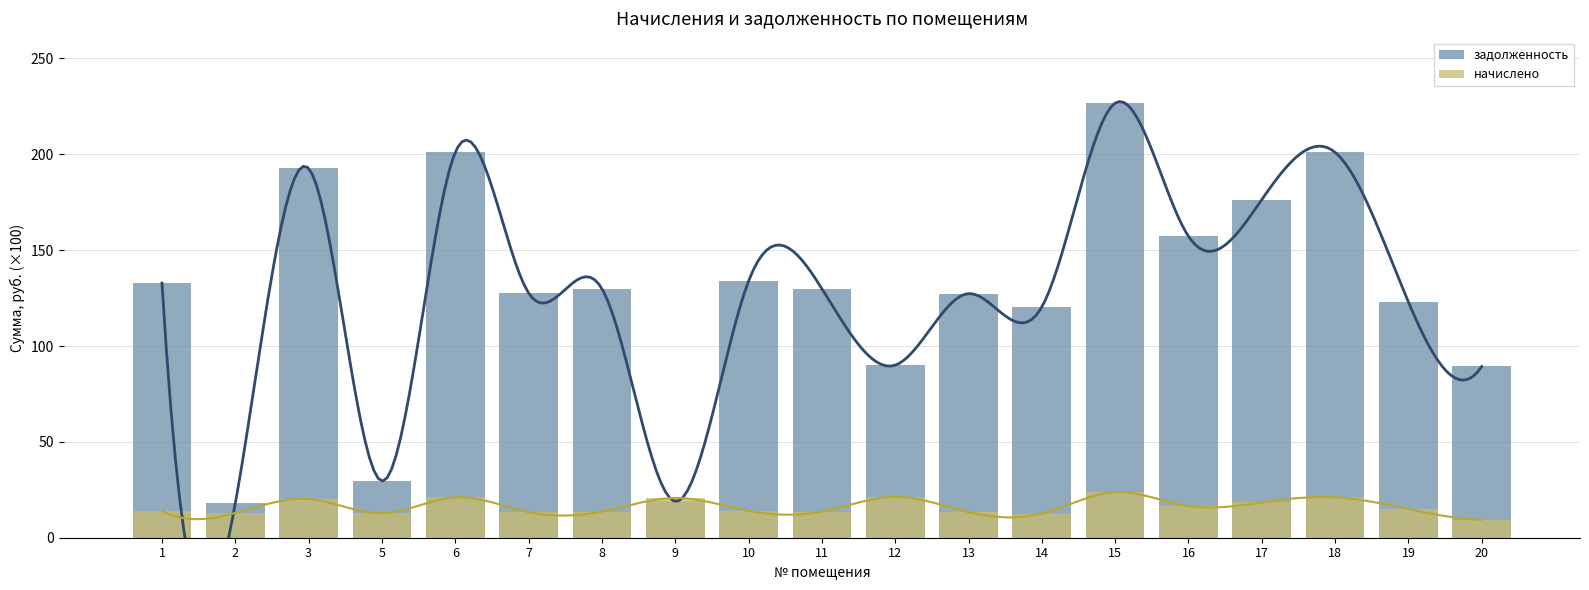

Which series has the largest total across all categories?

задолженность